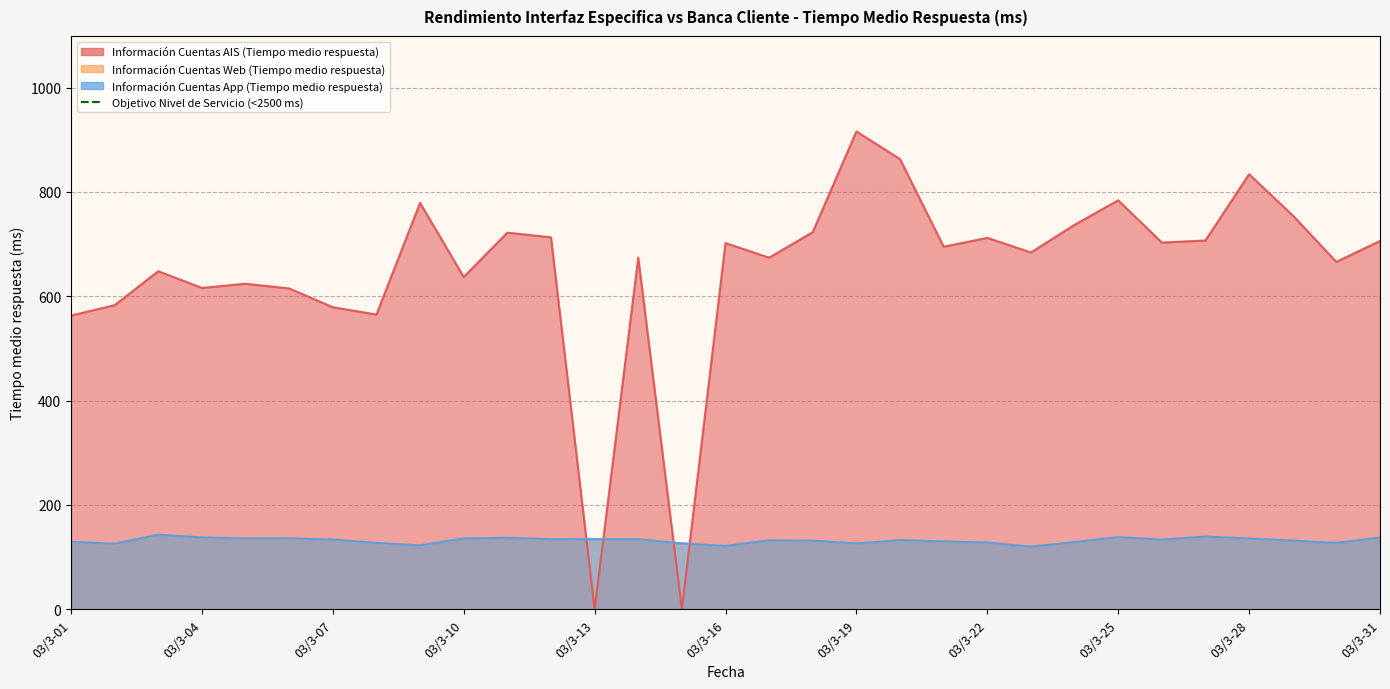

What is the value of the Información Cuentas Web (Tiempo medio respuesta) point at the 27th from the left?

139.4